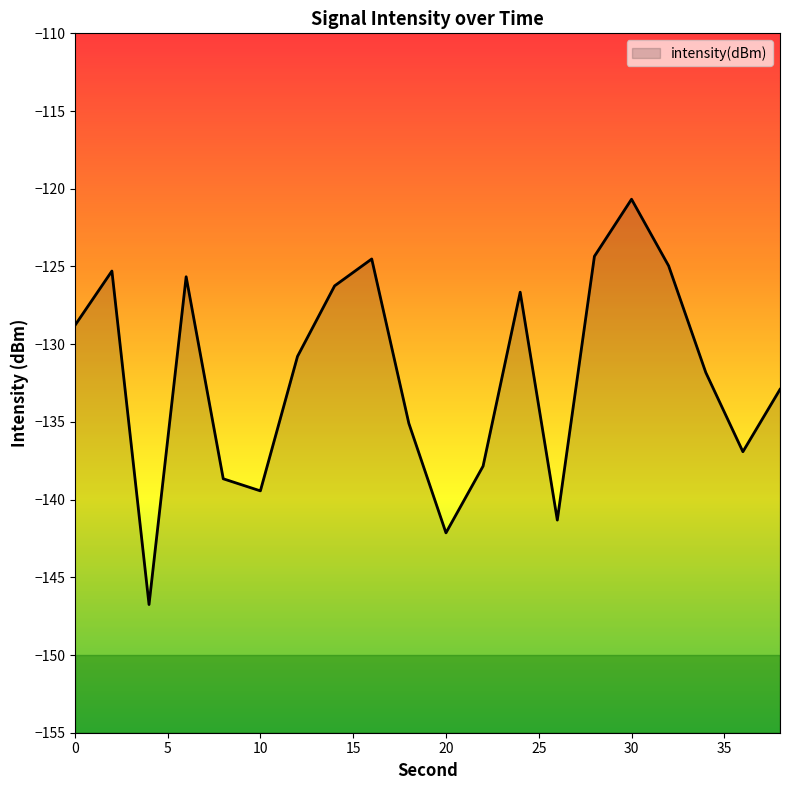

At which category does the data reach its first local peak?

2